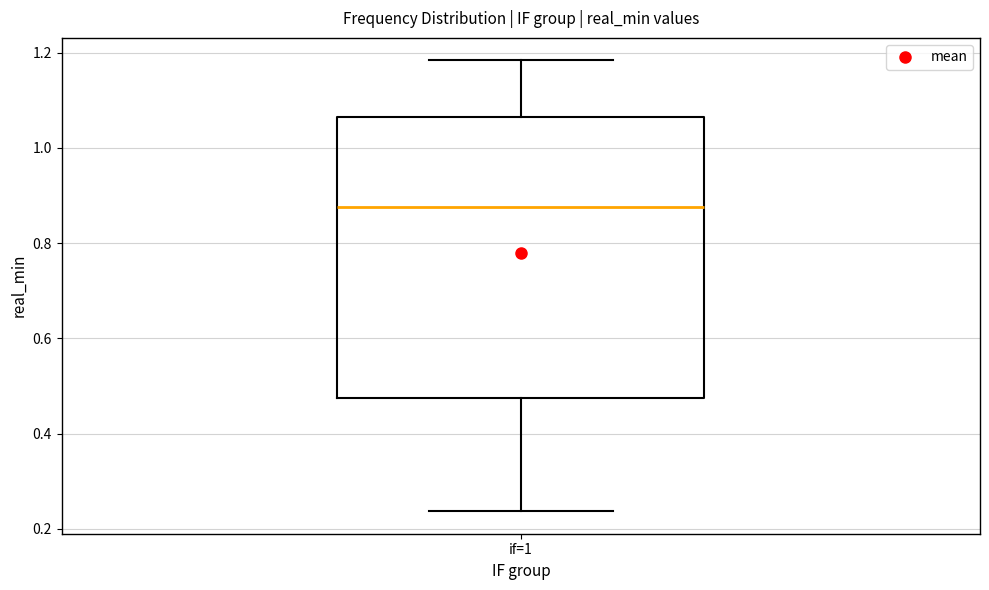

Where does the median line of the box for if=1 sit on the y-axis? The values are not printed on the chart, so give them approximately, as read against the axis.

0.88